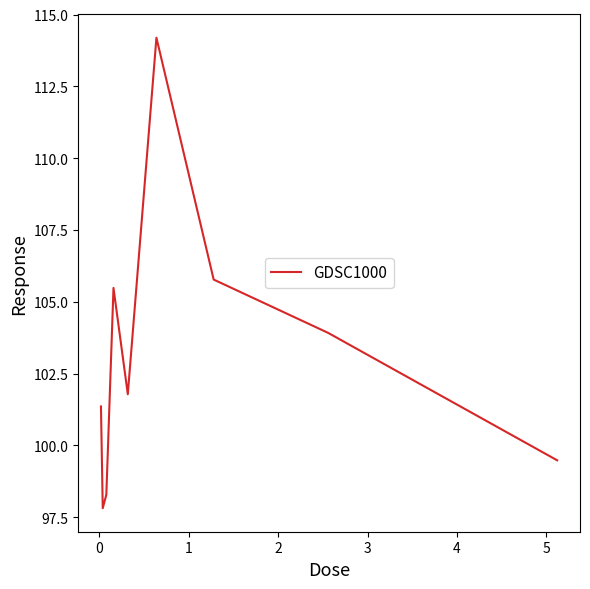

What is the smallest value displayed?

97.8